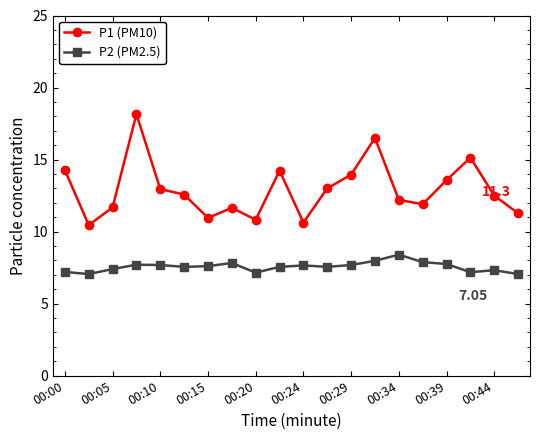

True or false: P1 (PM10) has more than 1 points higher than both neighbors.

True